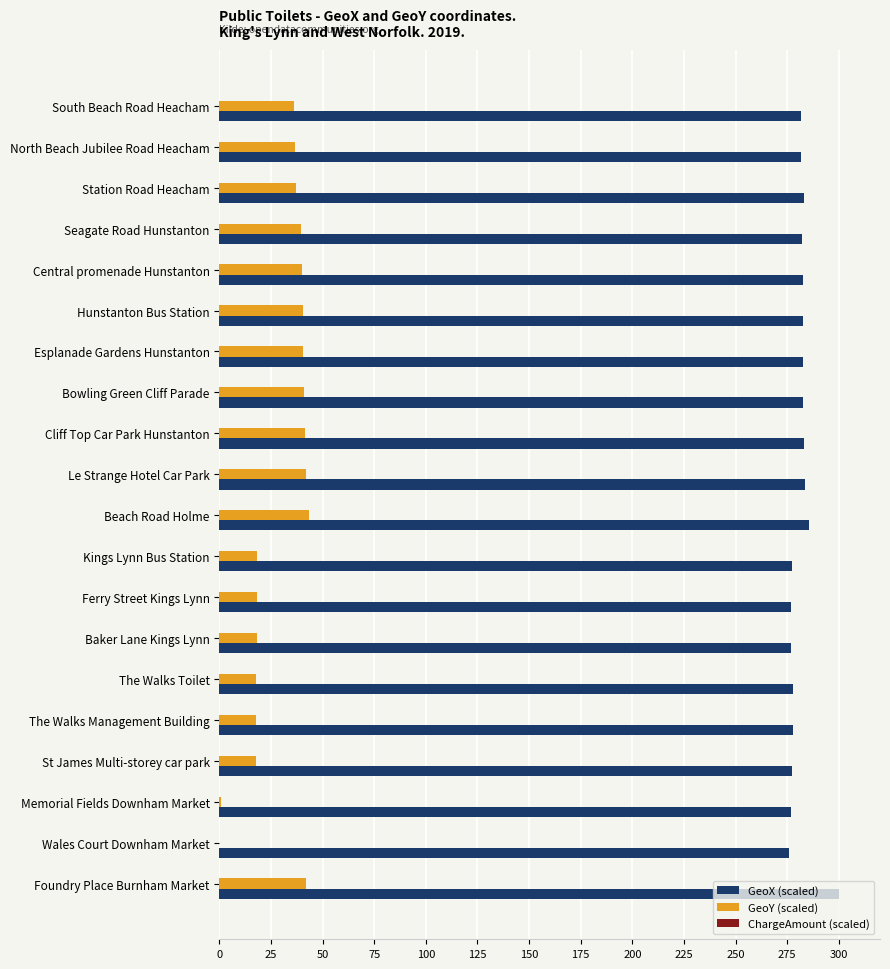

Is it true that GeoX (scaled) equals 424.0 at Wales Court Downham Market?

False